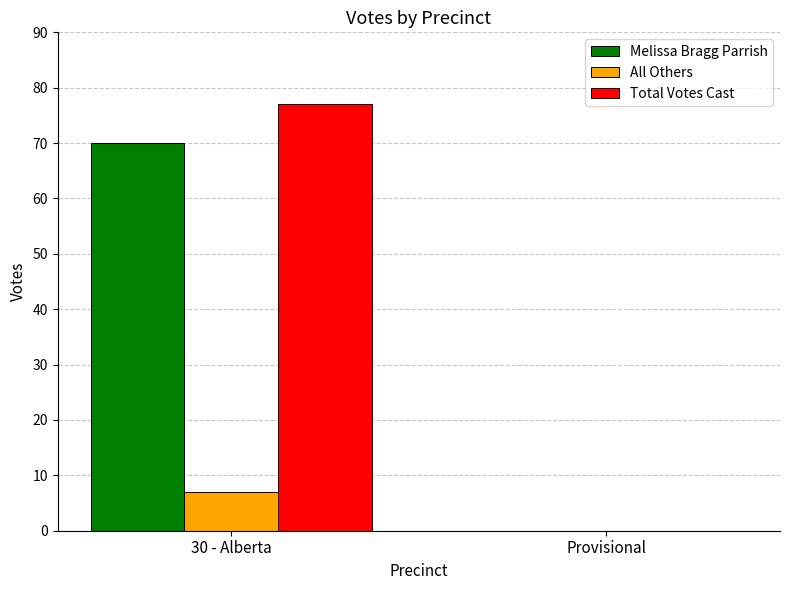

Are the bars grouped side by side (vs. stacked)?

Yes